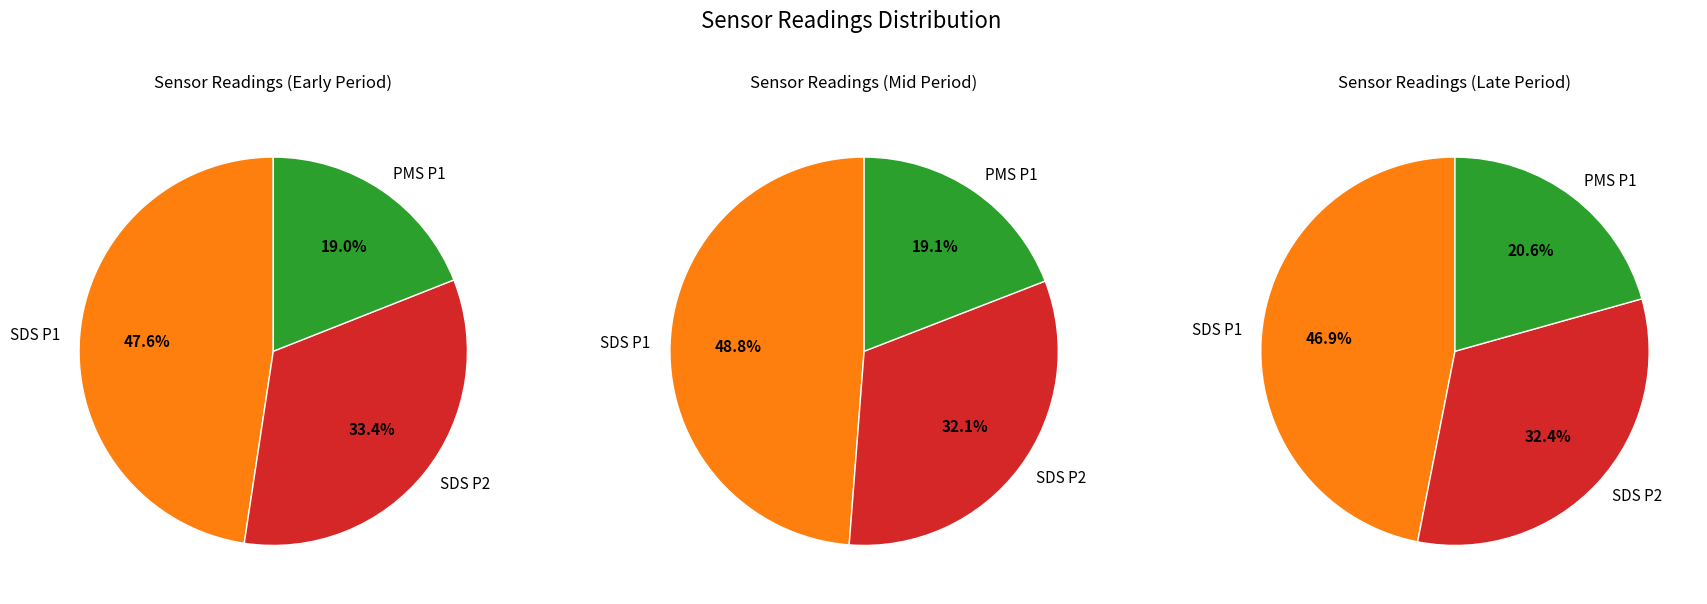

Is it true that 38 is 2% of the pie?

True